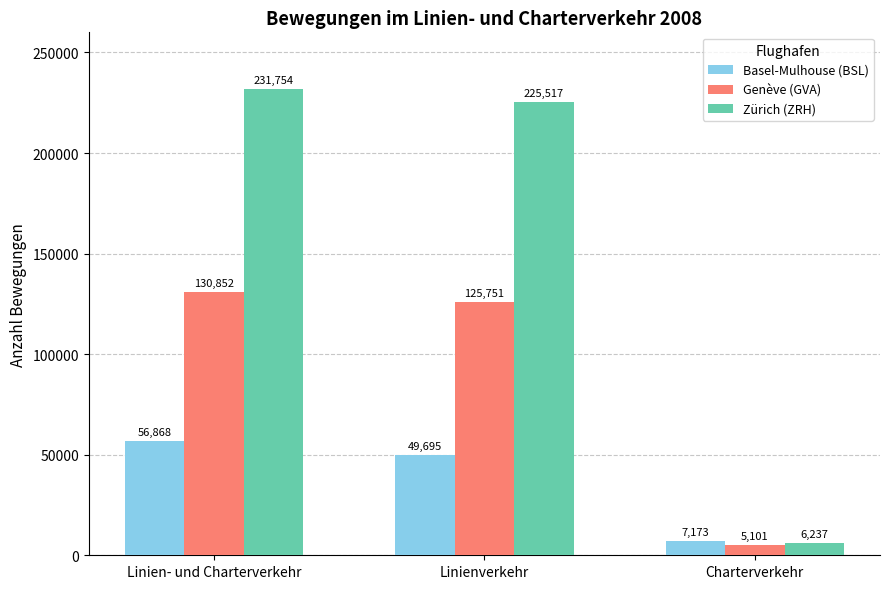

Is the value of Zürich (ZRH) at Linienverkehr greater than the value of Genève (GVA) at Linienverkehr?

Yes